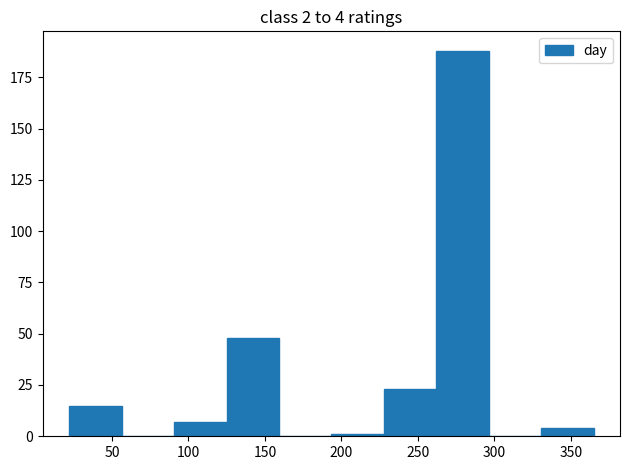

Which range on the x-axis has the tallest bar?

260 to 295